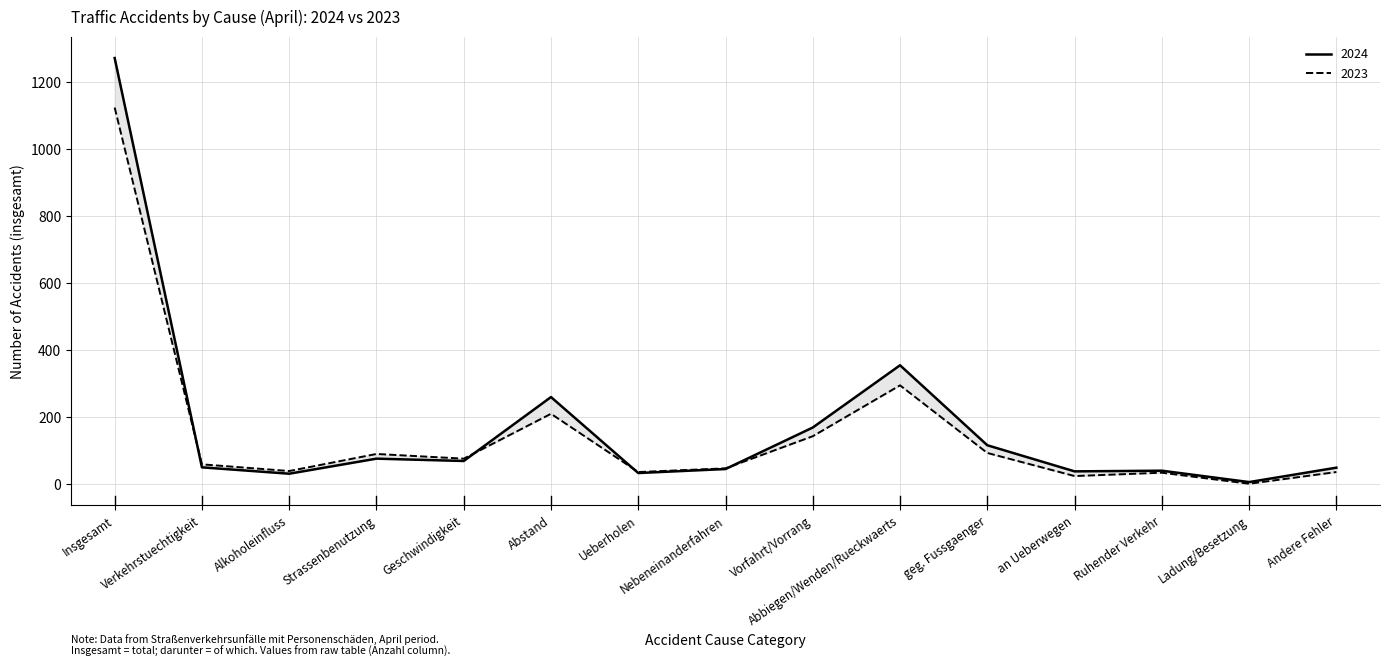

Which series has the widest spread of values?

y_2024